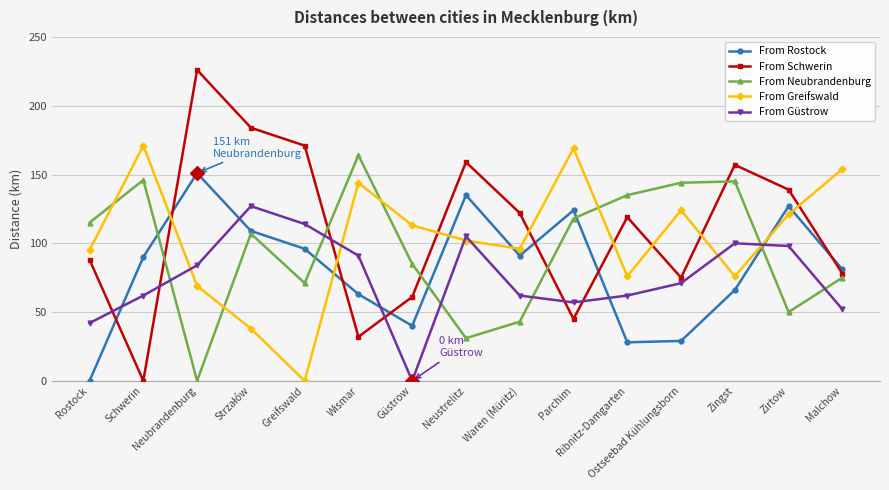

Is this an area chart (filled region under the line)?

No